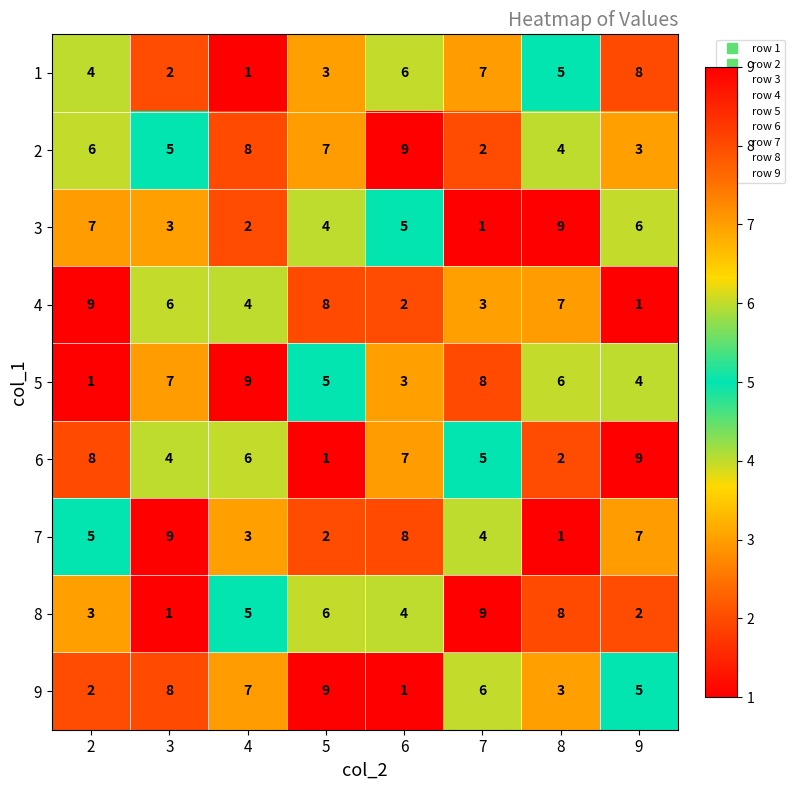

What is the difference between the highest and lowest values at 7?

8